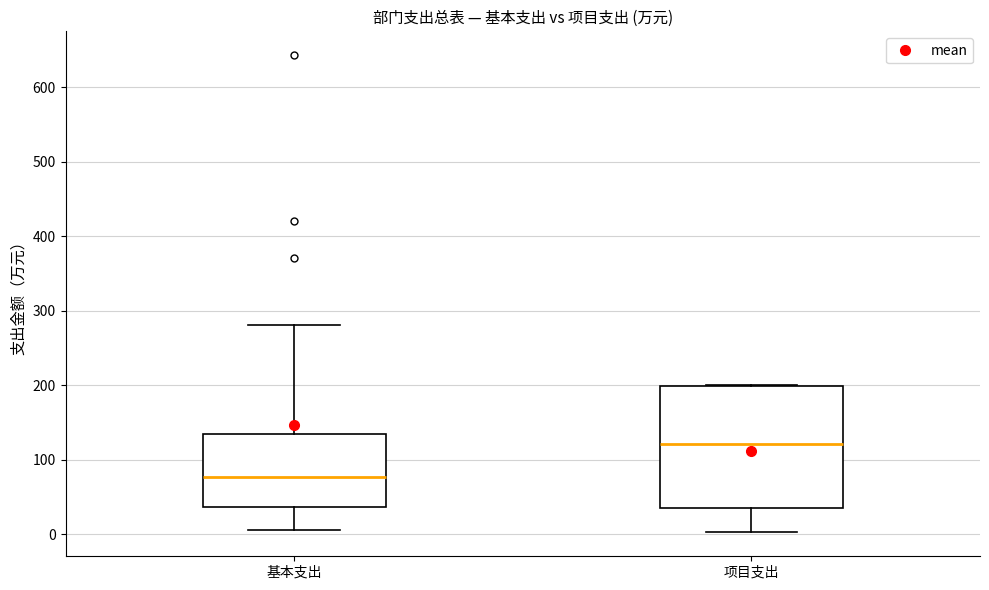

Comparing the boxes themselves (not the whiskers), which one is the tallest?

项目支出